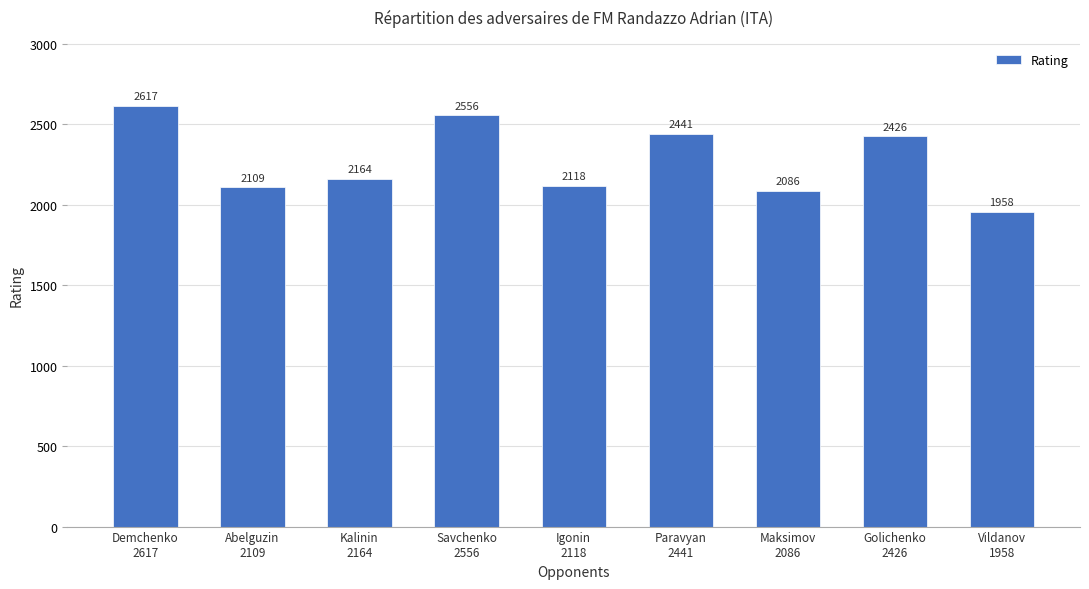

Reading left to right, transcribe all the data shown in this chart.

Demchenko
2617=2617	Abelguzin
2109=2109	Kalinin
2164=2164	Savchenko
2556=2556	Igonin
2118=2118	Paravyan
2441=2441	Maksimov
2086=2086	Golichenko
2426=2426	Vildanov
1958=1958